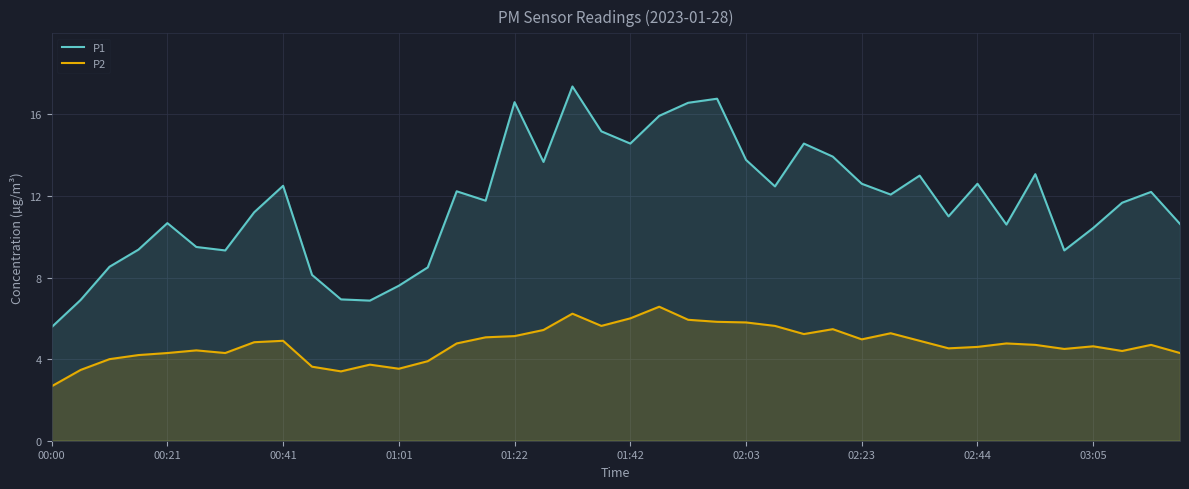

In P1, how many points are higher than both neighbors (excluding endpoints)?

11